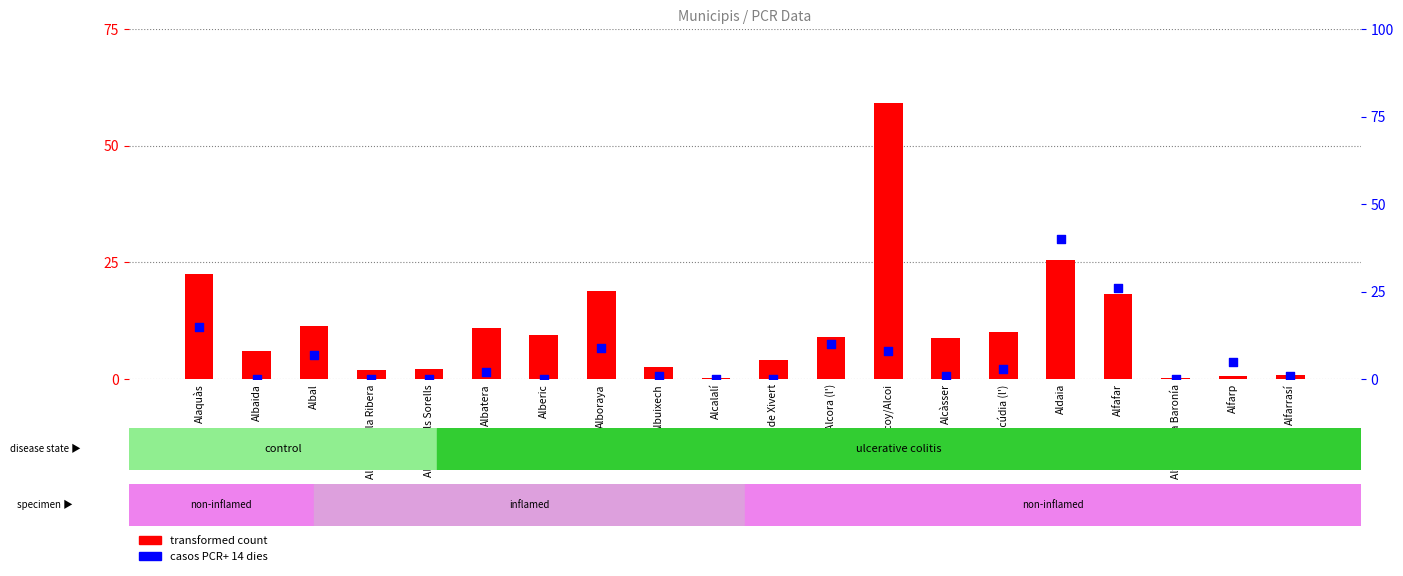

What is the total value across all series at Albaida?

6.0